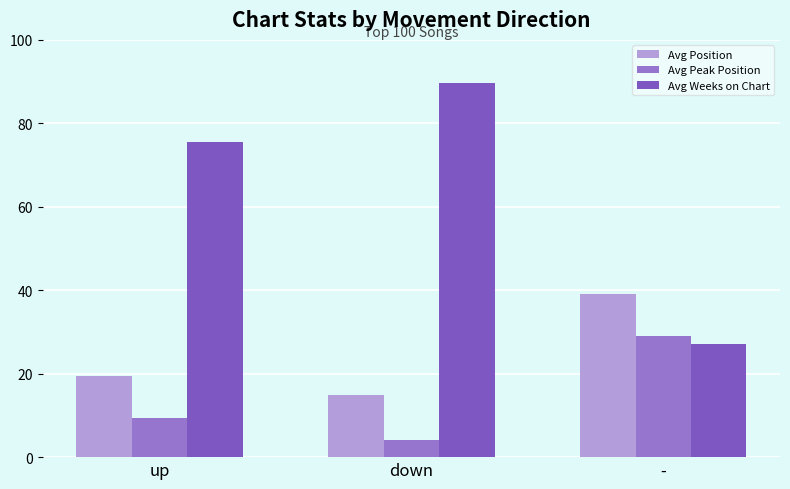

How many values in the Avg Position series exceed 19?

2